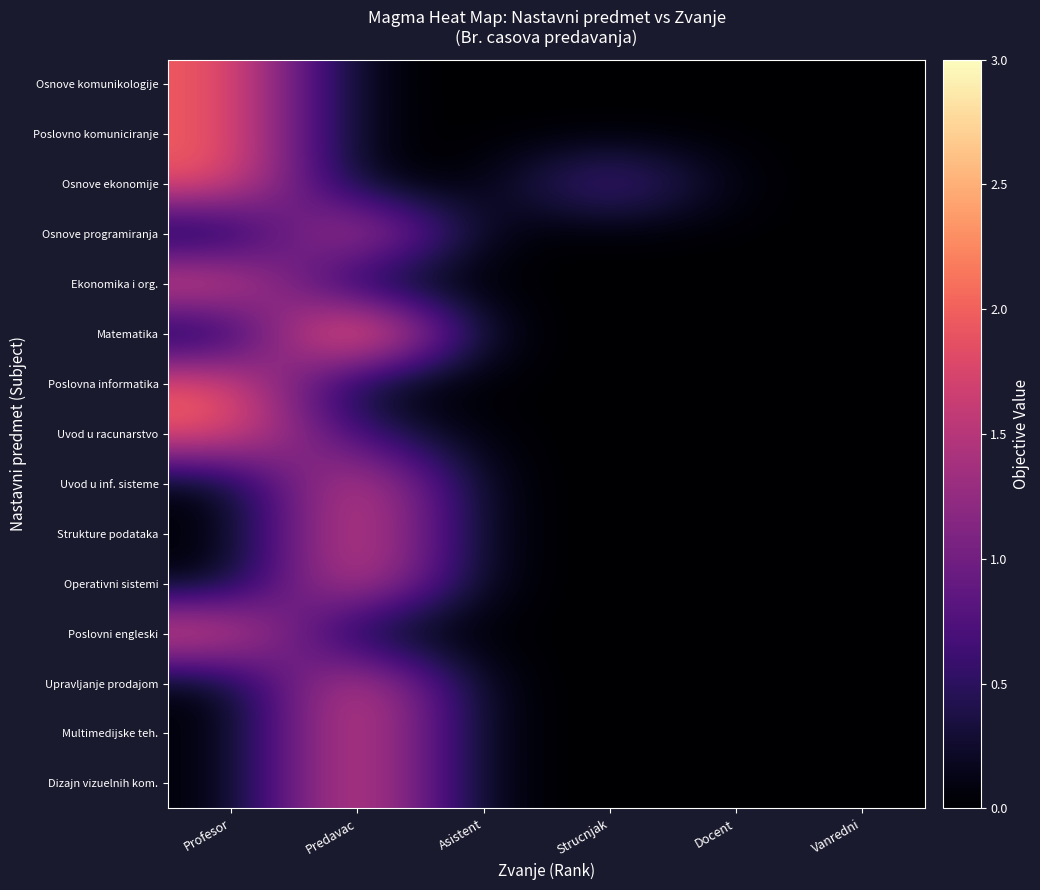

Reading left to right, extract all data points from this chart.

Osnove komunikologije: Profesor=2.0	Predavac=0.0	Asistent=0.0	Strucnjak=0.0	Docent=0.0	Vanredni=0.0
Poslovno komuniciranje: Profesor=2.0	Predavac=0.0	Asistent=0.0	Strucnjak=0.0	Docent=0.0	Vanredni=0.0
Osnove ekonomije: Profesor=2.0	Predavac=0.0	Asistent=0.0	Strucnjak=1.0	Docent=0.0	Vanredni=0.0
Osnove programiranja: Profesor=0.0	Predavac=2.0	Asistent=0.0	Strucnjak=0.0	Docent=0.0	Vanredni=0.0
Ekonomika i org.: Profesor=2.0	Predavac=0.0	Asistent=0.0	Strucnjak=0.0	Docent=0.0	Vanredni=0.0
Matematika: Profesor=0.0	Predavac=3.0	Asistent=0.0	Strucnjak=0.0	Docent=0.0	Vanredni=0.0
Poslovna informatika: Profesor=2.0	Predavac=0.0	Asistent=0.0	Strucnjak=0.0	Docent=0.0	Vanredni=0.0
Uvod u racunarstvo: Profesor=2.0	Predavac=0.5	Asistent=0.0	Strucnjak=0.0	Docent=0.0	Vanredni=0.0
Uvod u inf. sisteme: Profesor=0.0	Predavac=2.0	Asistent=0.0	Strucnjak=0.0	Docent=0.0	Vanredni=0.0
Strukture podataka: Profesor=0.0	Predavac=2.0	Asistent=0.0	Strucnjak=0.0	Docent=0.0	Vanredni=0.0
Operativni sistemi: Profesor=0.0	Predavac=2.0	Asistent=0.0	Strucnjak=0.0	Docent=0.0	Vanredni=0.0
Poslovni engleski: Profesor=2.0	Predavac=0.0	Asistent=0.0	Strucnjak=0.0	Docent=0.0	Vanredni=0.0
Upravljanje prodajom: Profesor=0.0	Predavac=2.0	Asistent=0.0	Strucnjak=0.0	Docent=0.0	Vanredni=0.0
Multimedijske teh.: Profesor=0.0	Predavac=2.0	Asistent=0.0	Strucnjak=0.0	Docent=0.0	Vanredni=0.0
Dizajn vizuelnih kom.: Profesor=0.0	Predavac=2.0	Asistent=0.0	Strucnjak=0.0	Docent=0.0	Vanredni=0.0